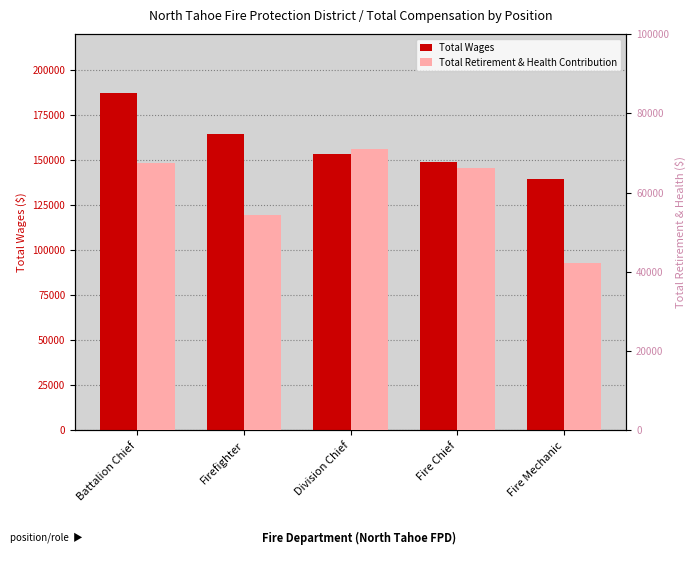

Which has a higher value, Fire Mechanic or Battalion Chief?

Battalion Chief